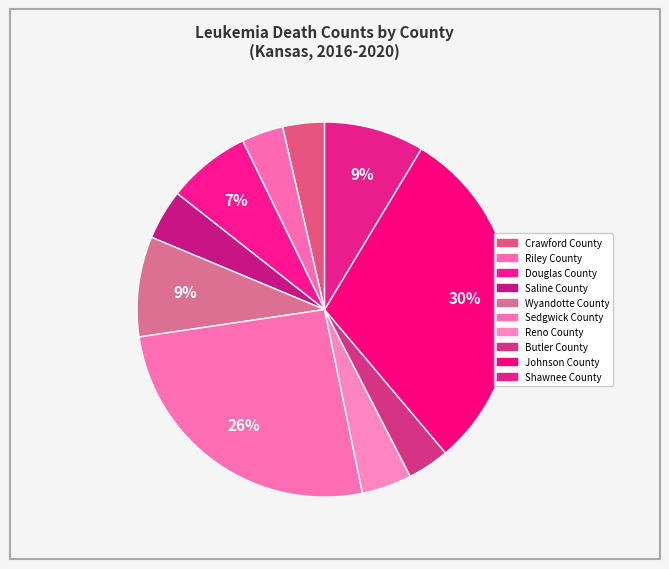

True or false: Riley County accounts for 1% of the total.

False